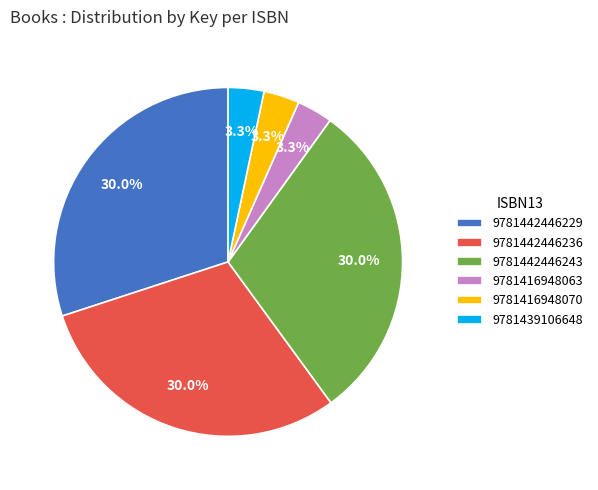

What percentage is NOT represented by 9781416948070?

96.7%